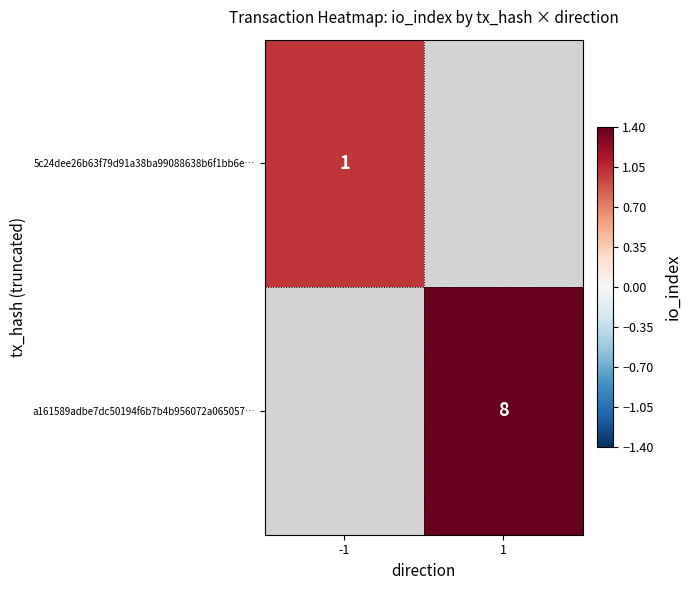

At how many categories does at least one series exceed 6?

1